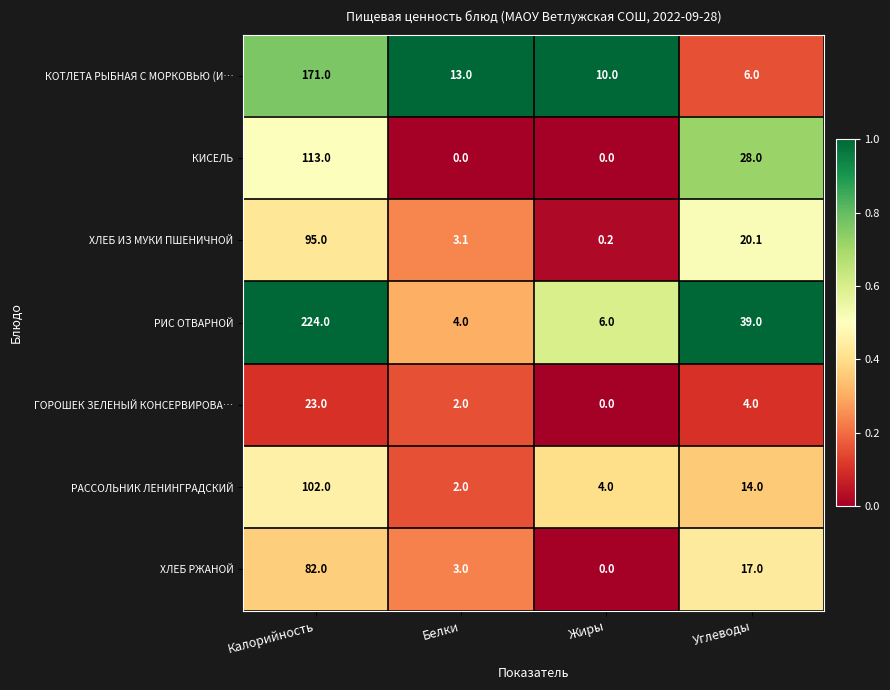

What is the average value of the ХЛЕБ РЖАНОЙ series?

25.5